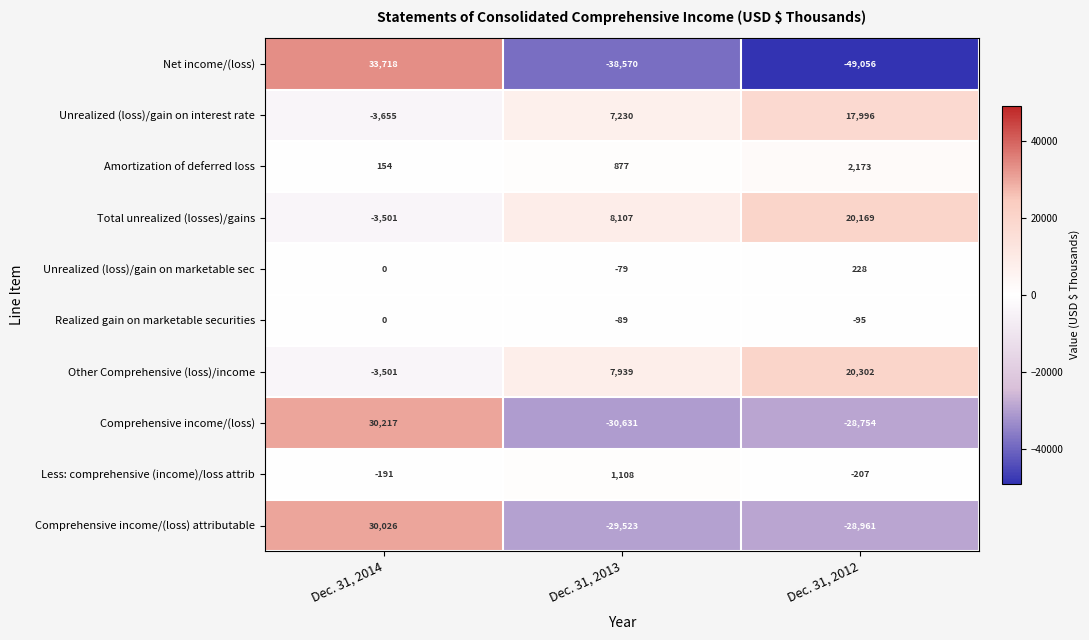

The value of Other Comprehensive (loss)/income at Dec. 31, 2014 is -1667. True or false?

False